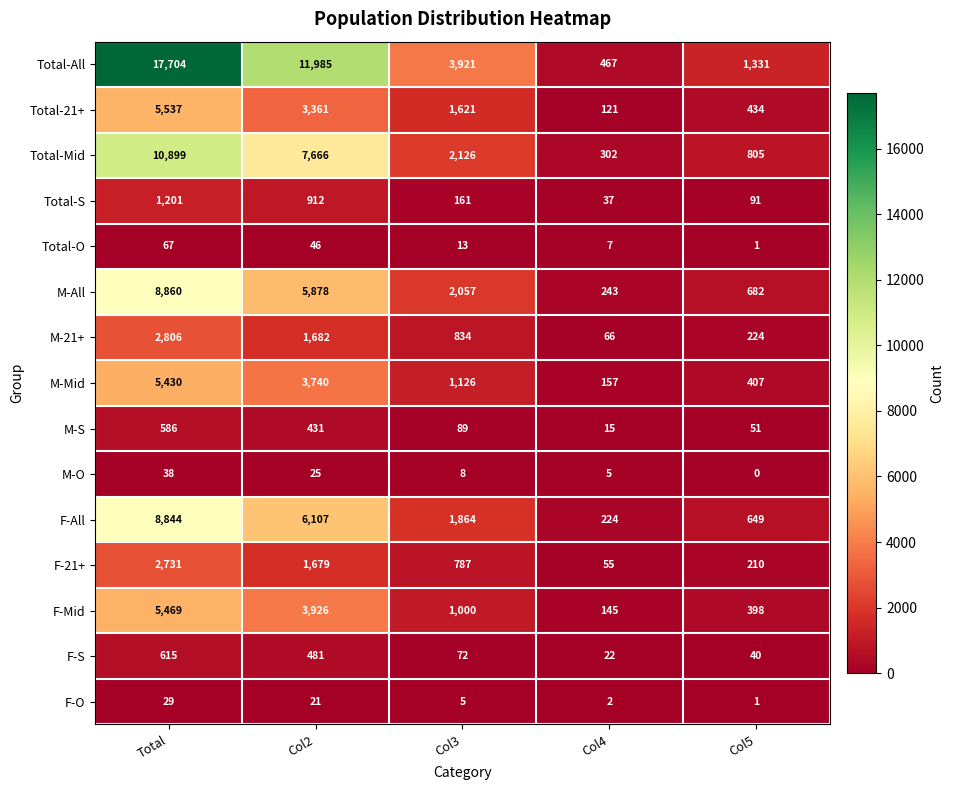

At which label does F-Mid first exceed 1000?

Total